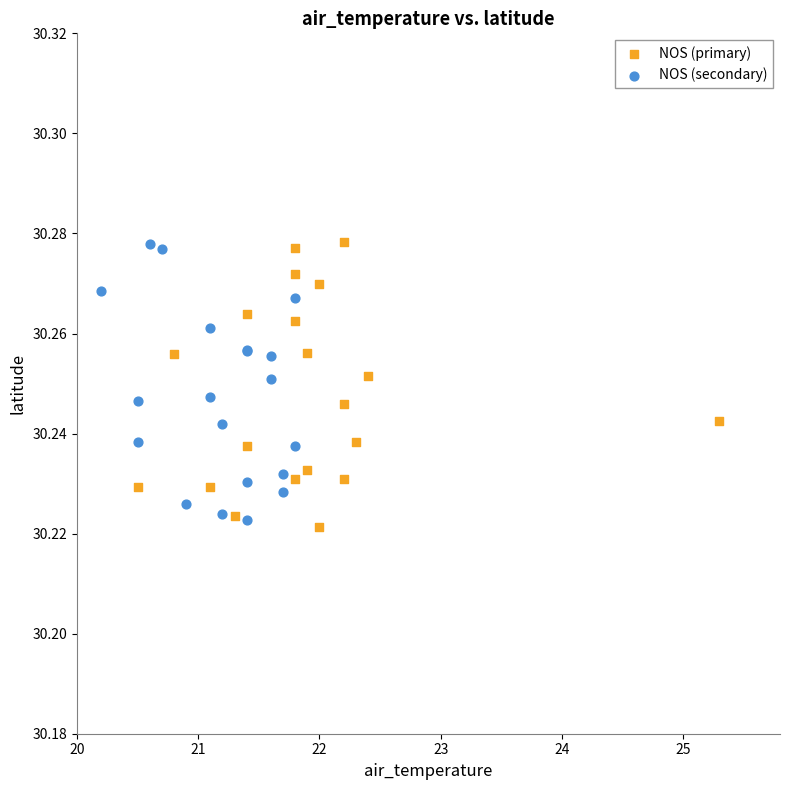

What are all the series names shown in the legend?

NOS (primary), NOS (secondary)